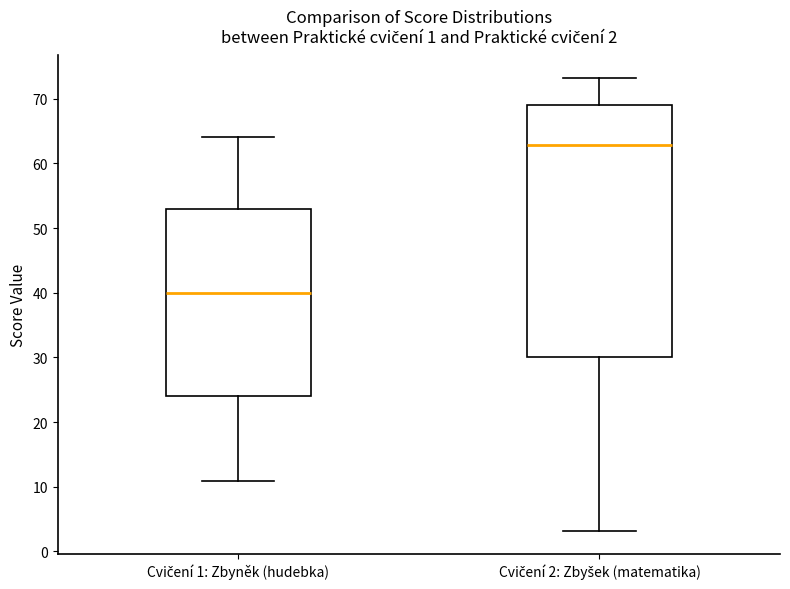

Comparing the boxes themselves (not the whiskers), which one is the tallest?

Cvičení 2: Zbyšek (matematika)